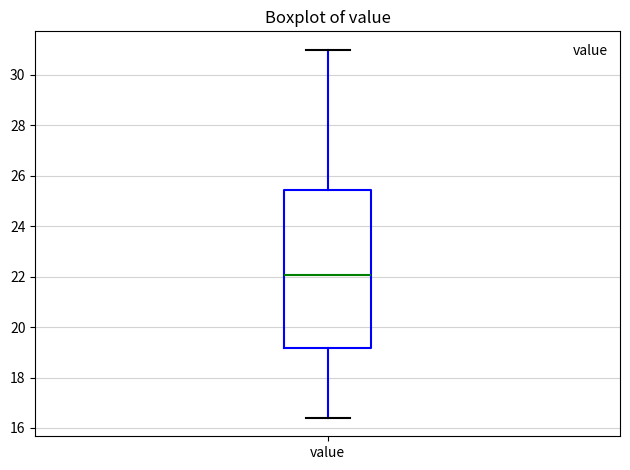

Transcribe this box plot: give where the median line is, the range the box spans, and where the two whiskers end, as read against the y-axis. The values are not printed on the chart, so give them approximately, as read against the axis.

median 22.0, box 19.2 to 25.4, whiskers 16.4 to 31.0